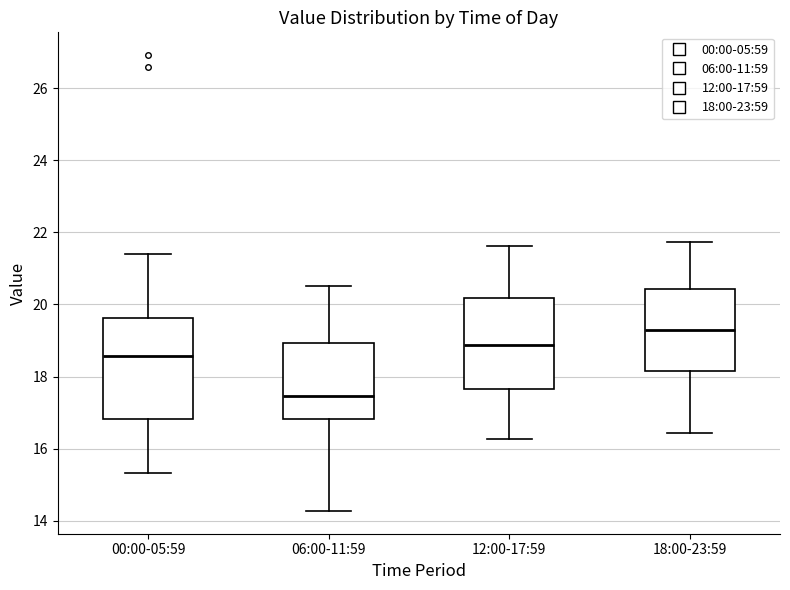

Comparing the boxes themselves (not the whiskers), which one is the tallest?

00:00-05:59